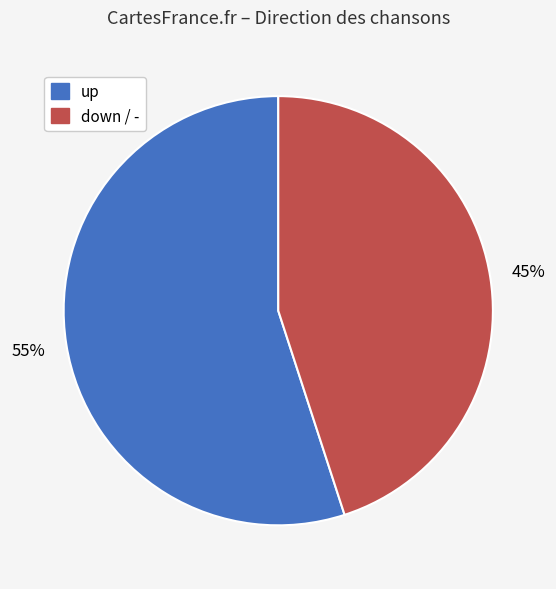

Does any single category account for the majority?

Yes